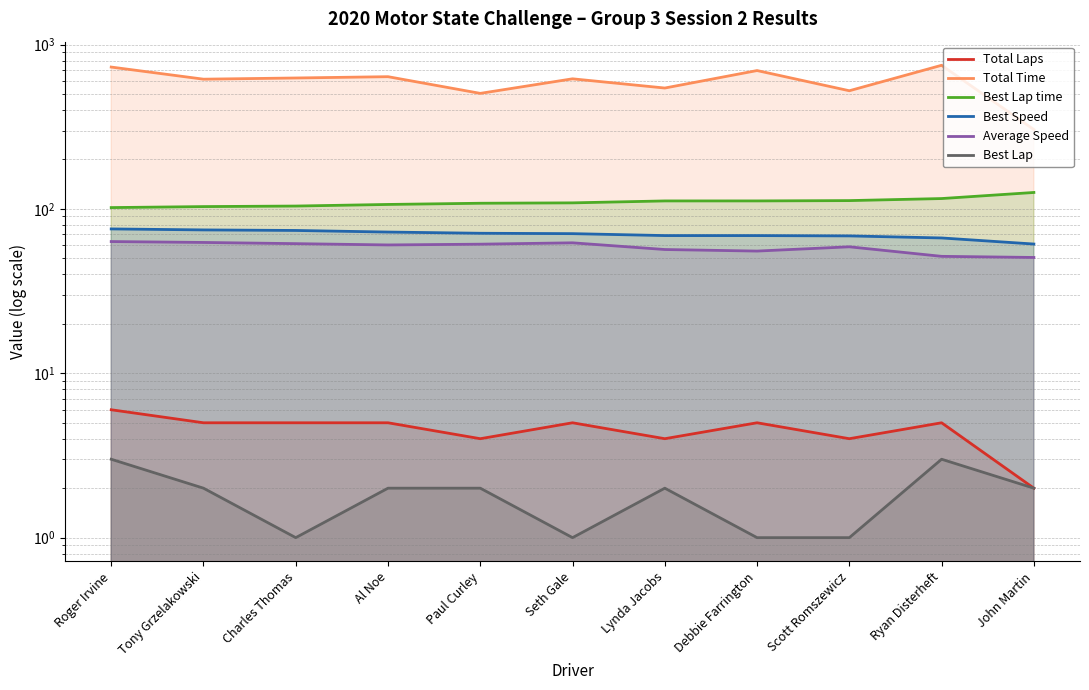

Which series has the largest range (max minus min)?

Total Time